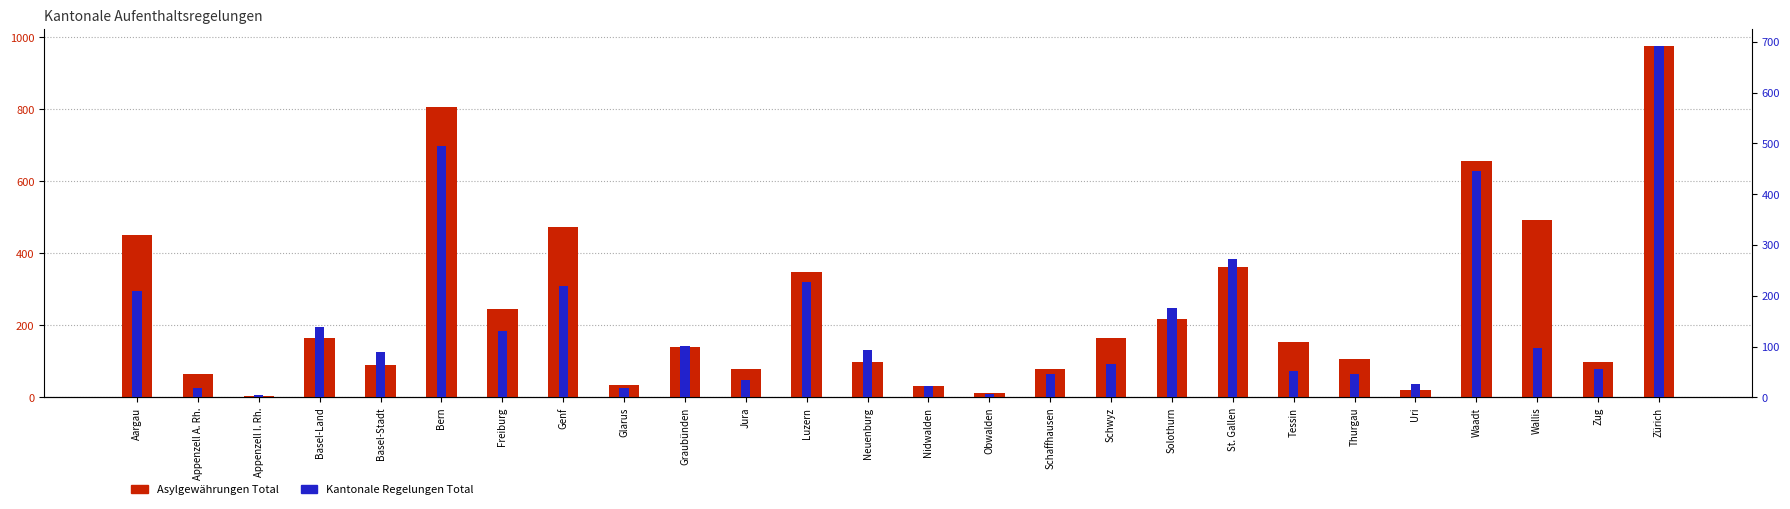

Where is Kantonale Regelungen Total nearest to the value 347?

St. Gallen